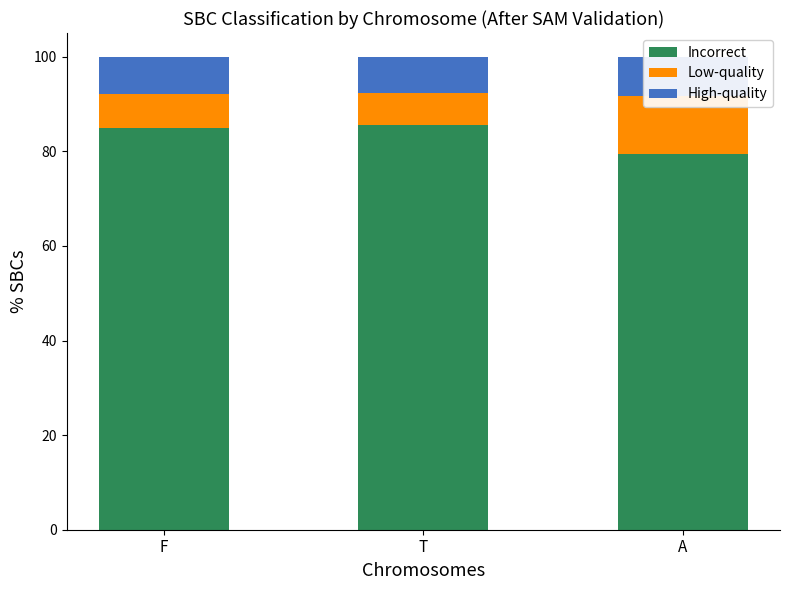

What position from the left is F?

1